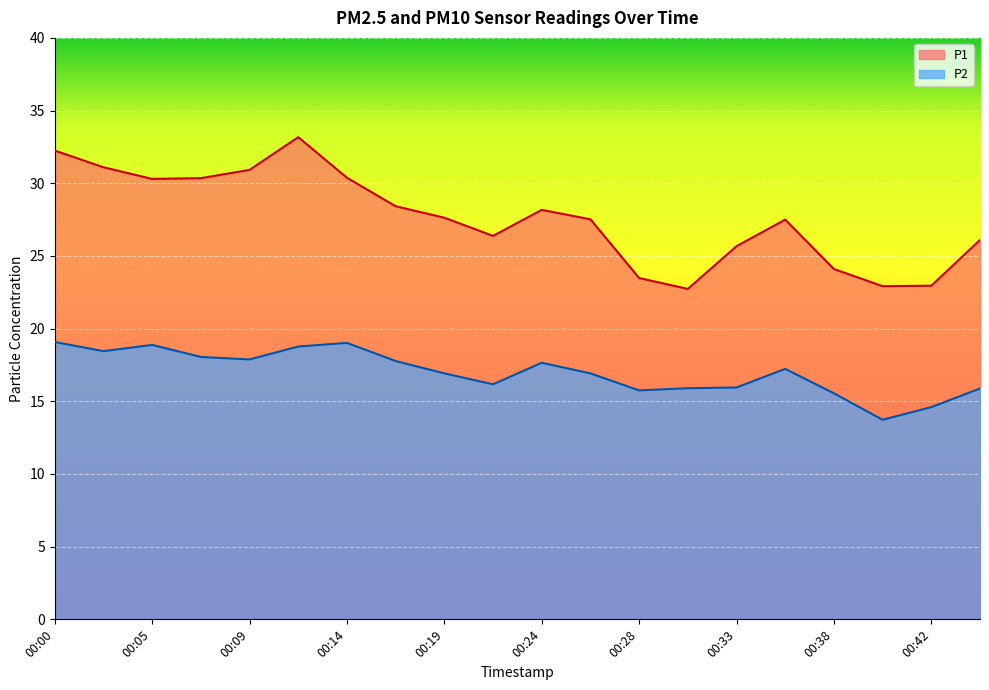

What are all the series names shown in the legend?

P1, P2